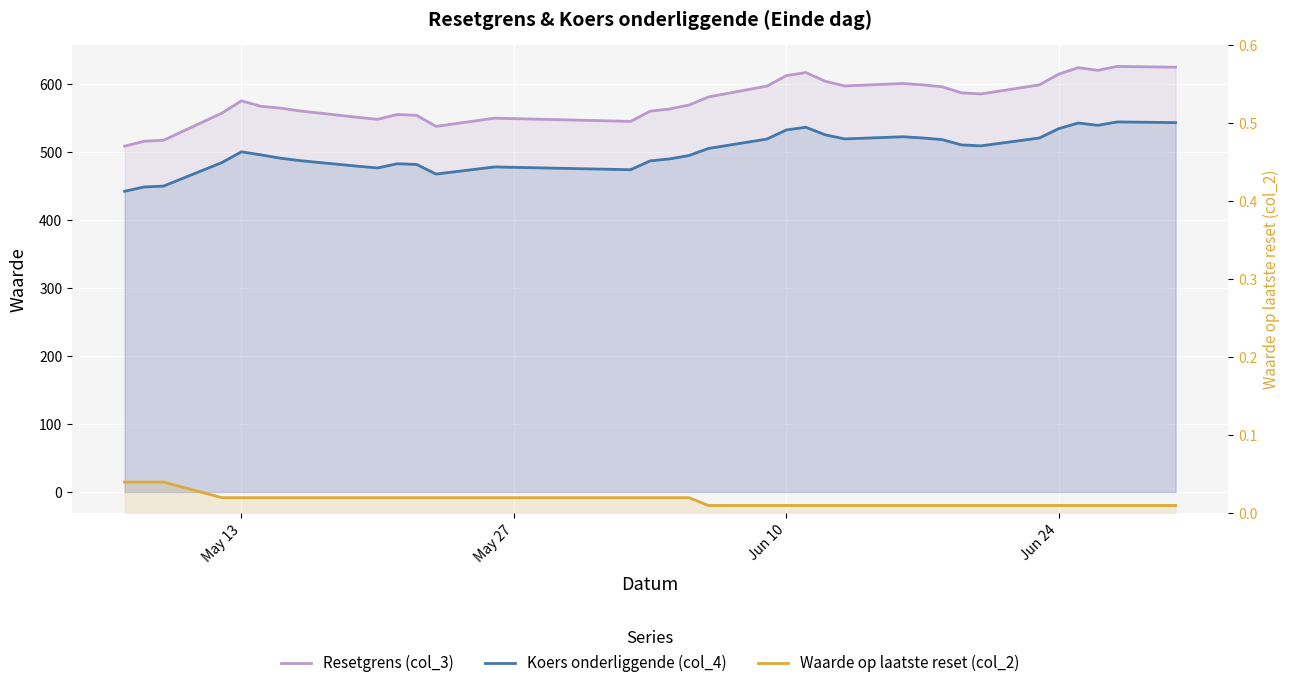

Does the chart display data point markers on the line(s)?

No